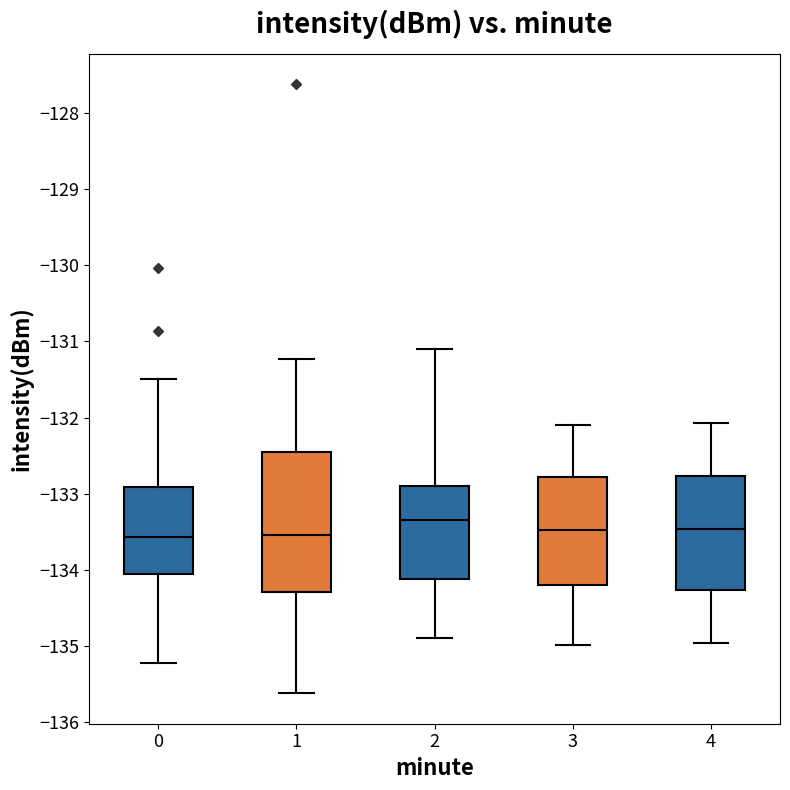

Where is the lower edge of the box at x = 1 on the y-axis? The values are not printed on the chart, so give them approximately, as read against the axis.

-134.3